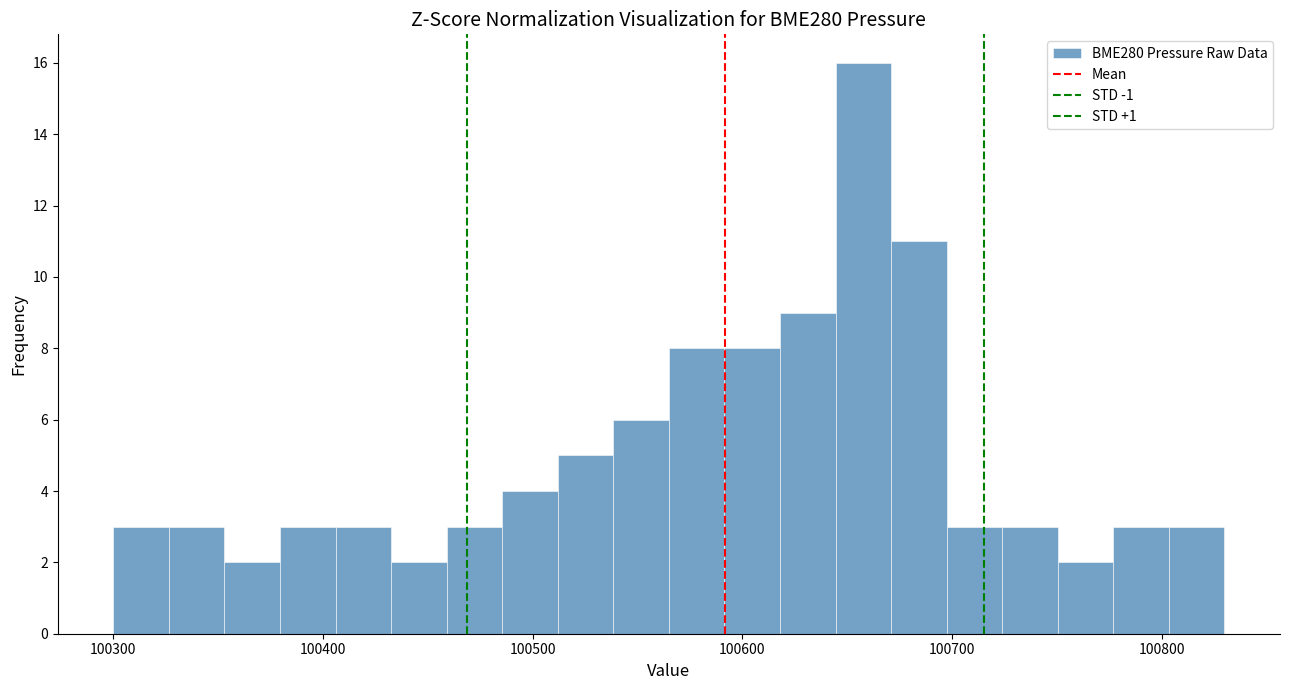

Read against the x-axis, roughly where is the centre of the tallest bar?

100660